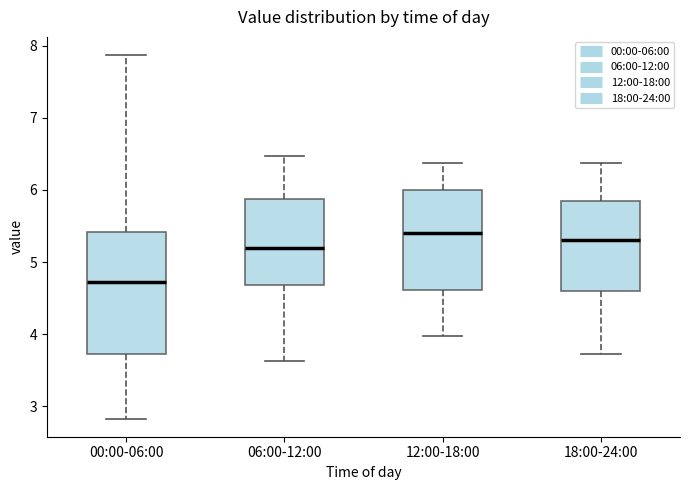

Which box has the highest median line?

12:00-18:00